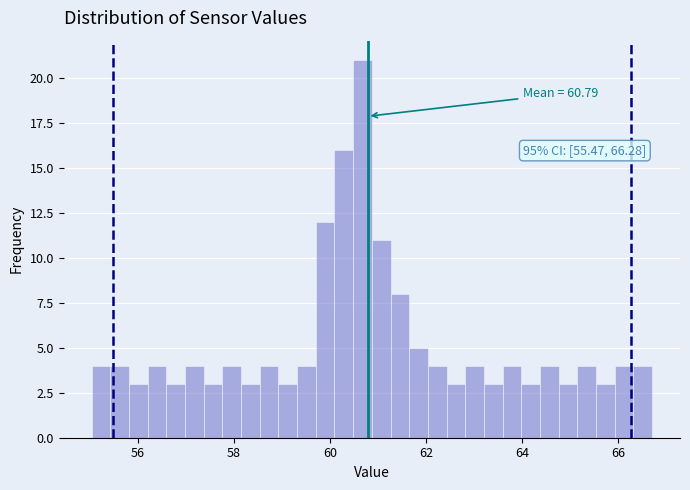

Read against the x-axis, roughly where is the centre of the tallest bar?

60.6